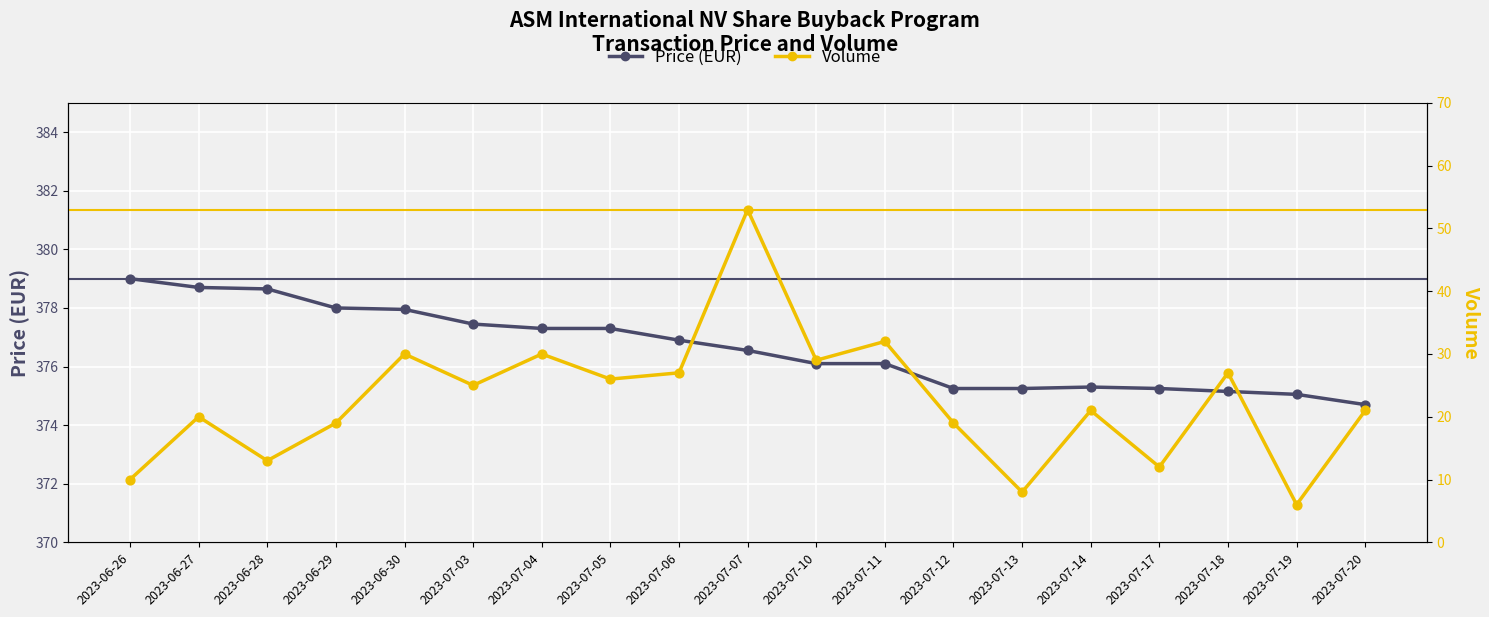

What are all the series names shown in the legend?

Price (EUR), Volume